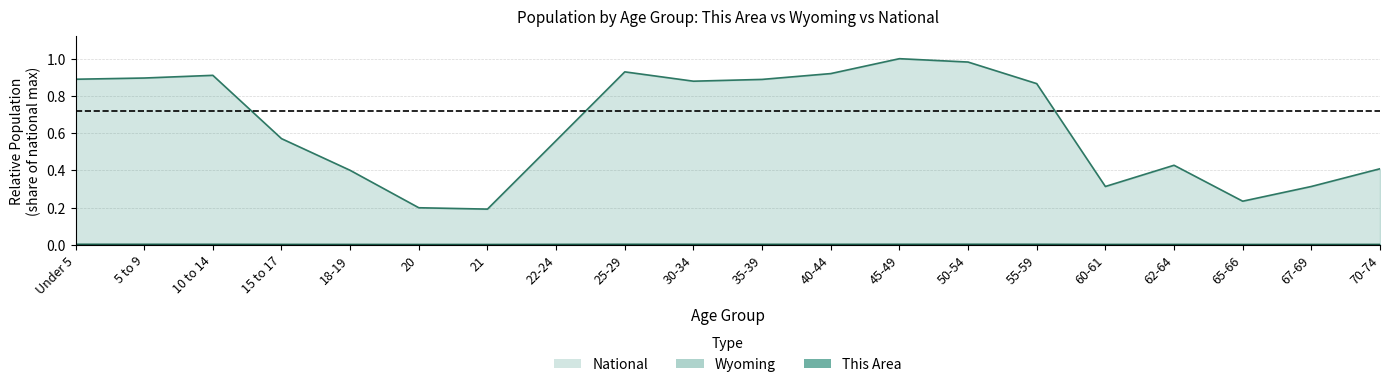

Is it true that This Area equals 0.0 at 10 to 14?

True